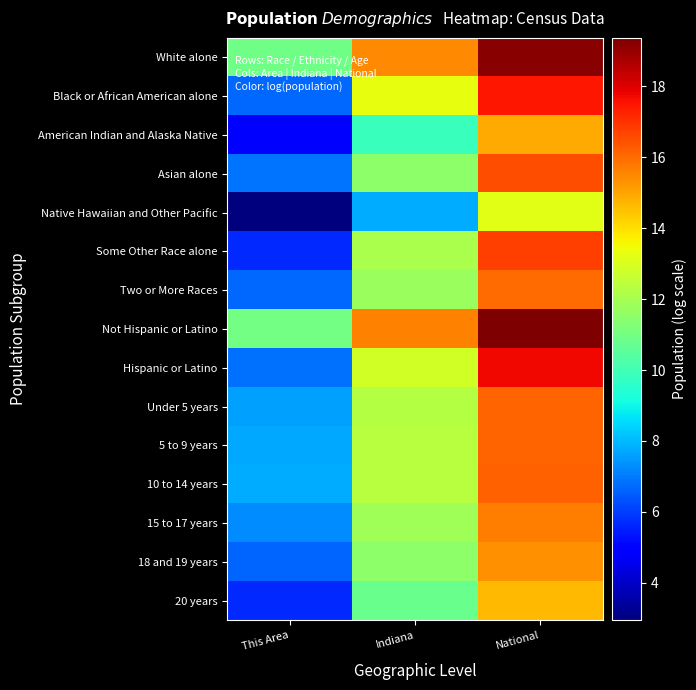

At This Area, list the series in order from smallest to largest.

Native Hawaiian and Other Pacific, American Indian and Alaska Native, Some Other Race alone, 20 years, 18 and 19 years, Two or More Races, Black or African American alone, Hispanic or Latino, Asian alone, 15 to 17 years, Under 5 years, 5 to 9 years, 10 to 14 years, White alone, Not Hispanic or Latino